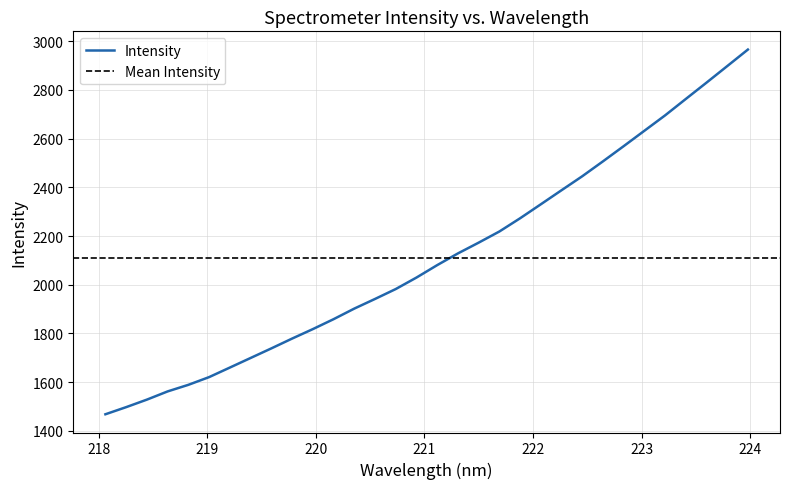

What is the highest value of the Intensity series?

2966.0